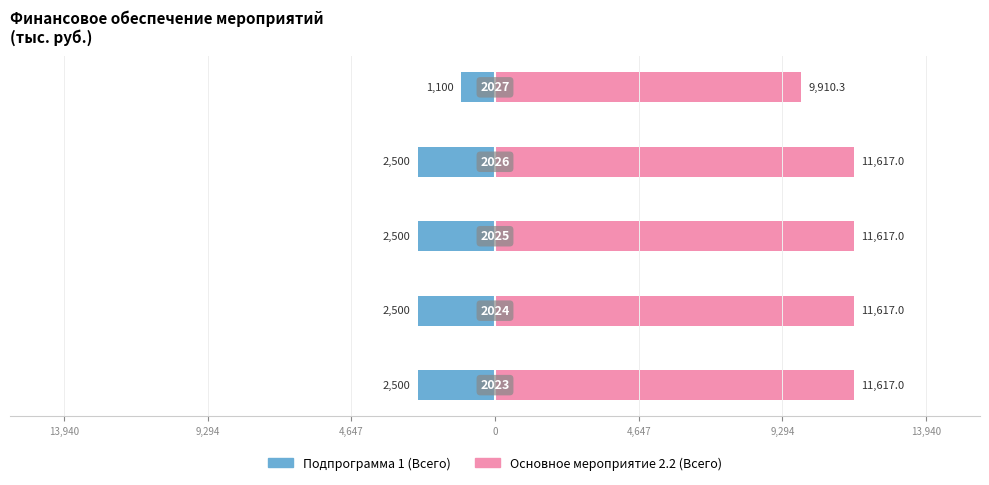

Does the chart contain stacked bars?

No